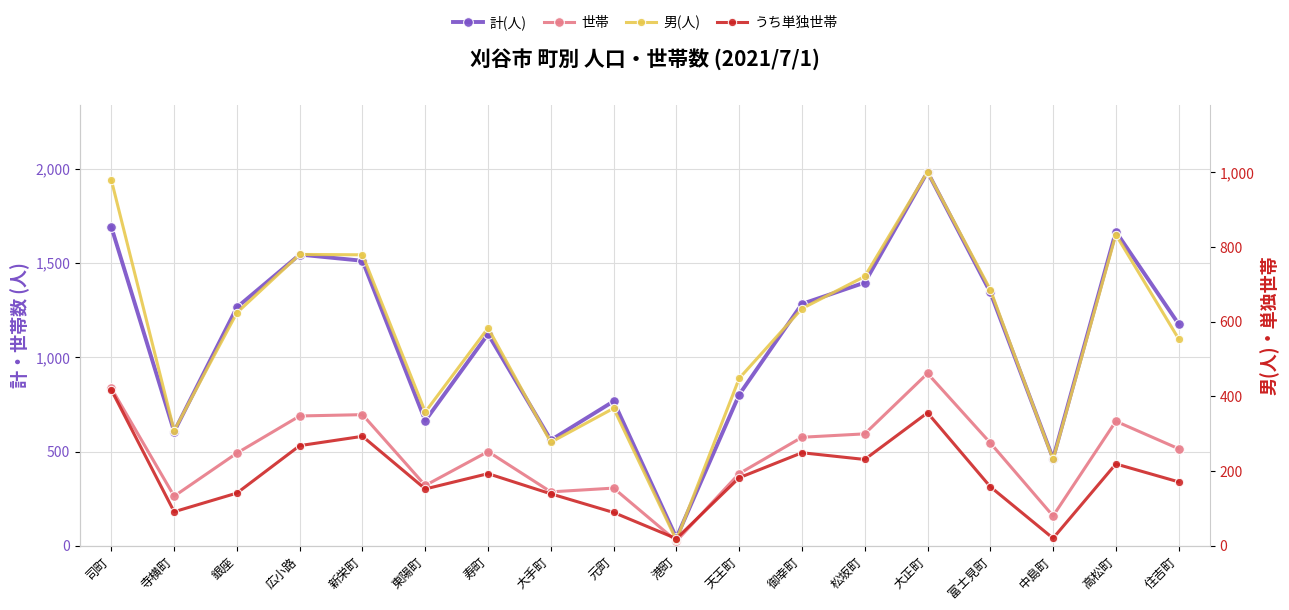

Reading left to right, what are all the values shown in this chart?

計(人): 司町=1692	寺横町=606	銀座=1266	広小路=1546	新栄町=1513	東陽町=664	寿町=1124	大手町=561	元町=767	港町=42	天王町=802	御幸町=1284	松坂町=1397	大正町=1985	富士見町=1346	中島町=463	高松町=1668	住吉町=1177
世帯: 司町=836	寺横町=263	銀座=492	広小路=689	新栄町=696	東陽町=320	寿町=500	大手町=286	元町=306	港町=25	天王町=383	御幸町=576	松坂町=594	大正町=915	富士見町=546	中島町=158	高松町=661	住吉町=515
男(人): 司町=979	寺横町=308	銀座=624	広小路=780	新栄町=779	東陽町=358	寿町=583	大手町=277	元町=368	港町=15	天王町=448	御幸町=635	松坂町=721	大正町=1001	富士見町=686	中島町=231	高松町=833	住吉町=554
うち単独世帯: 司町=417	寺横町=91	銀座=141	広小路=268	新栄町=293	東陽町=152	寿町=193	大手町=139	元町=89	港町=19	天王町=182	御幸町=249	松坂町=231	大正町=356	富士見町=158	中島町=20	高松町=219	住吉町=171